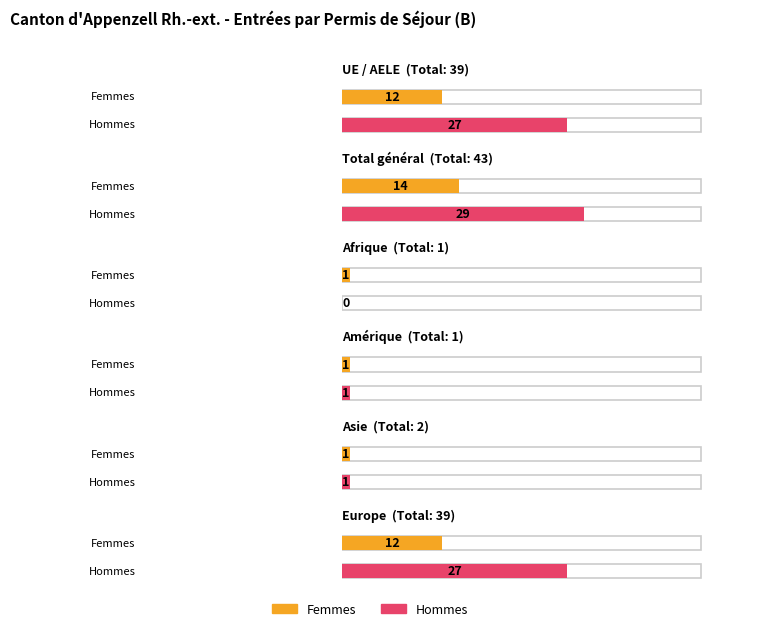

What is the difference between the maximum and minimum values in the Hommes series?

29